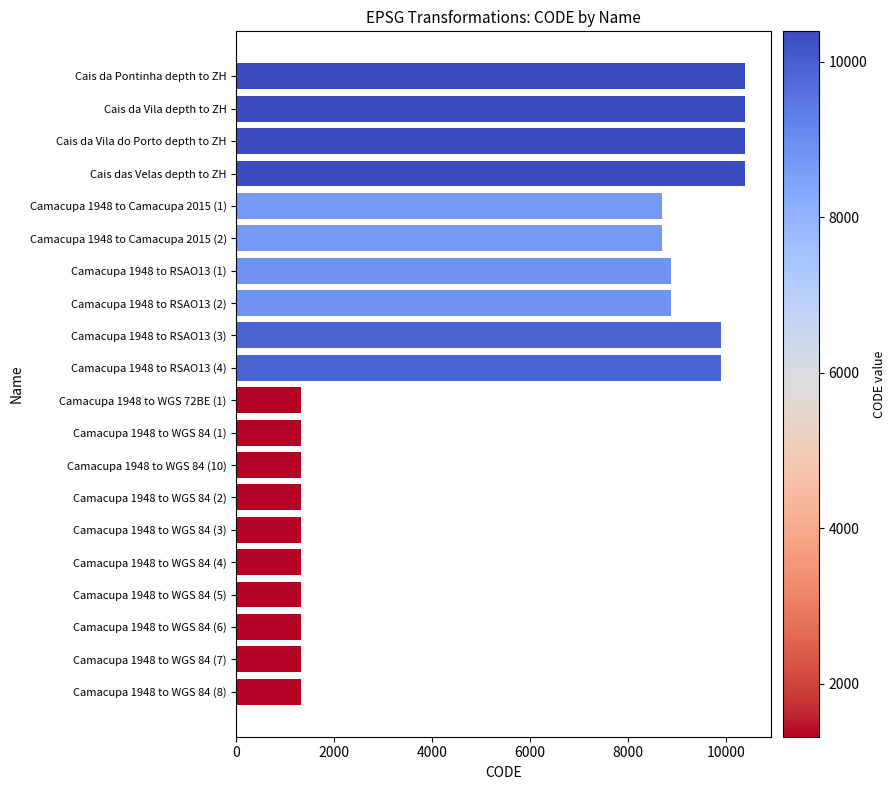

What is the difference between the second highest and second lowest values?

9069